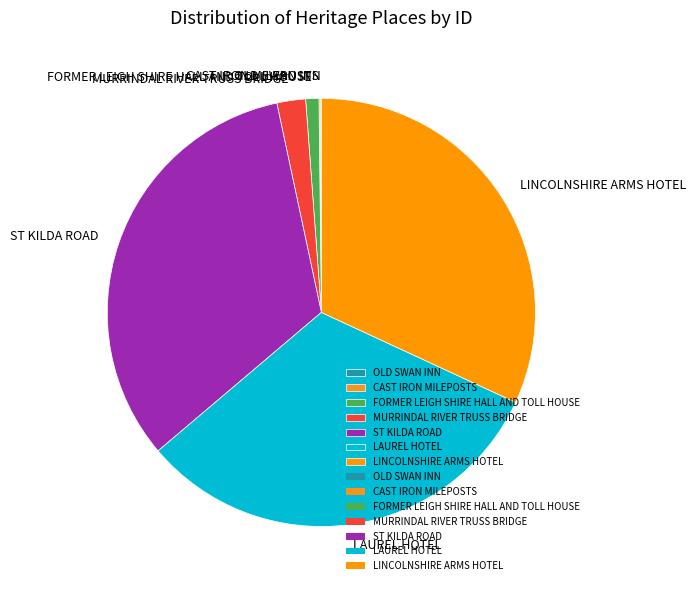

What is the ratio of the value at LAUREL HOTEL to the value at ST KILDA ROAD?

1.0